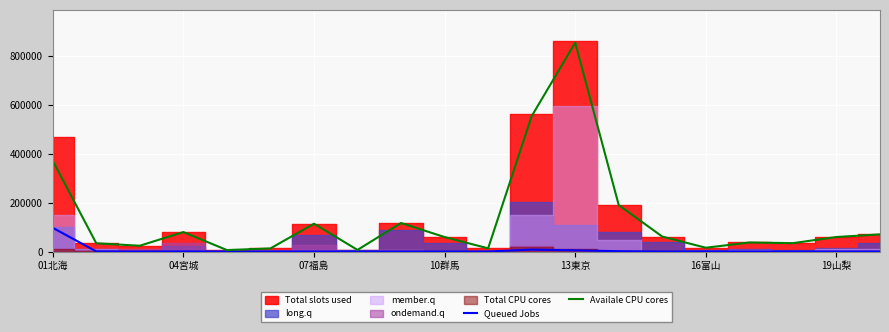

How many values in the Queued Jobs series are below 181?

10